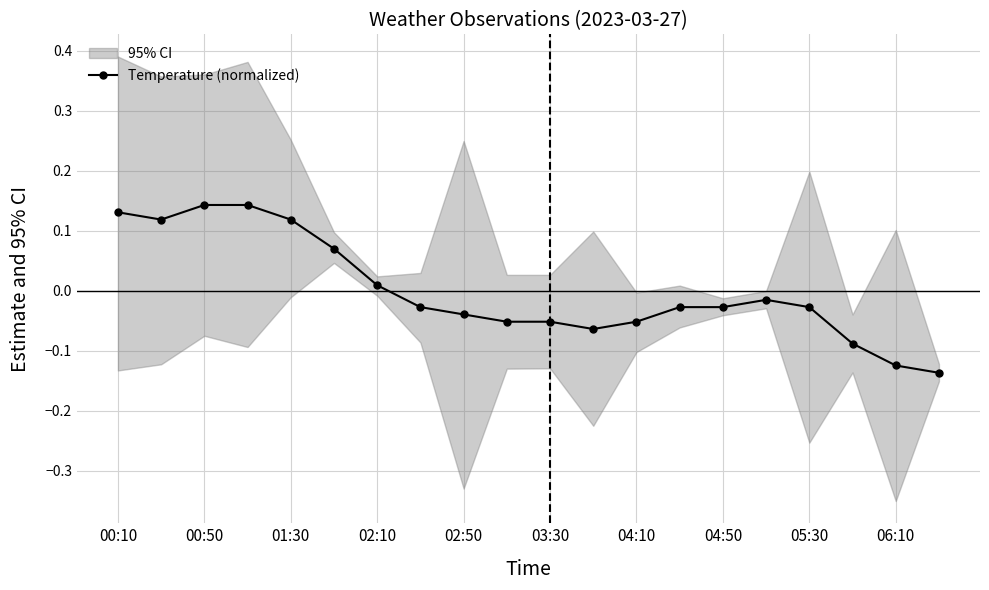

What is the maximum value shown in the chart?

0.1